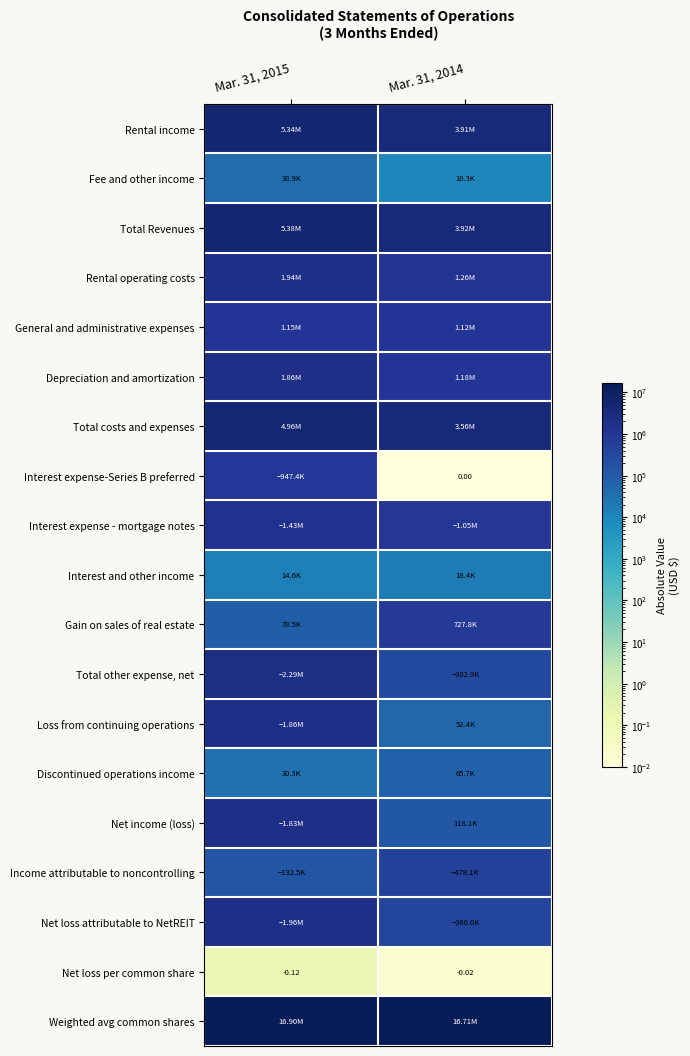

Rank the categories by Total Revenues value from highest to lowest.

Mar. 31, 2015, Mar. 31, 2014